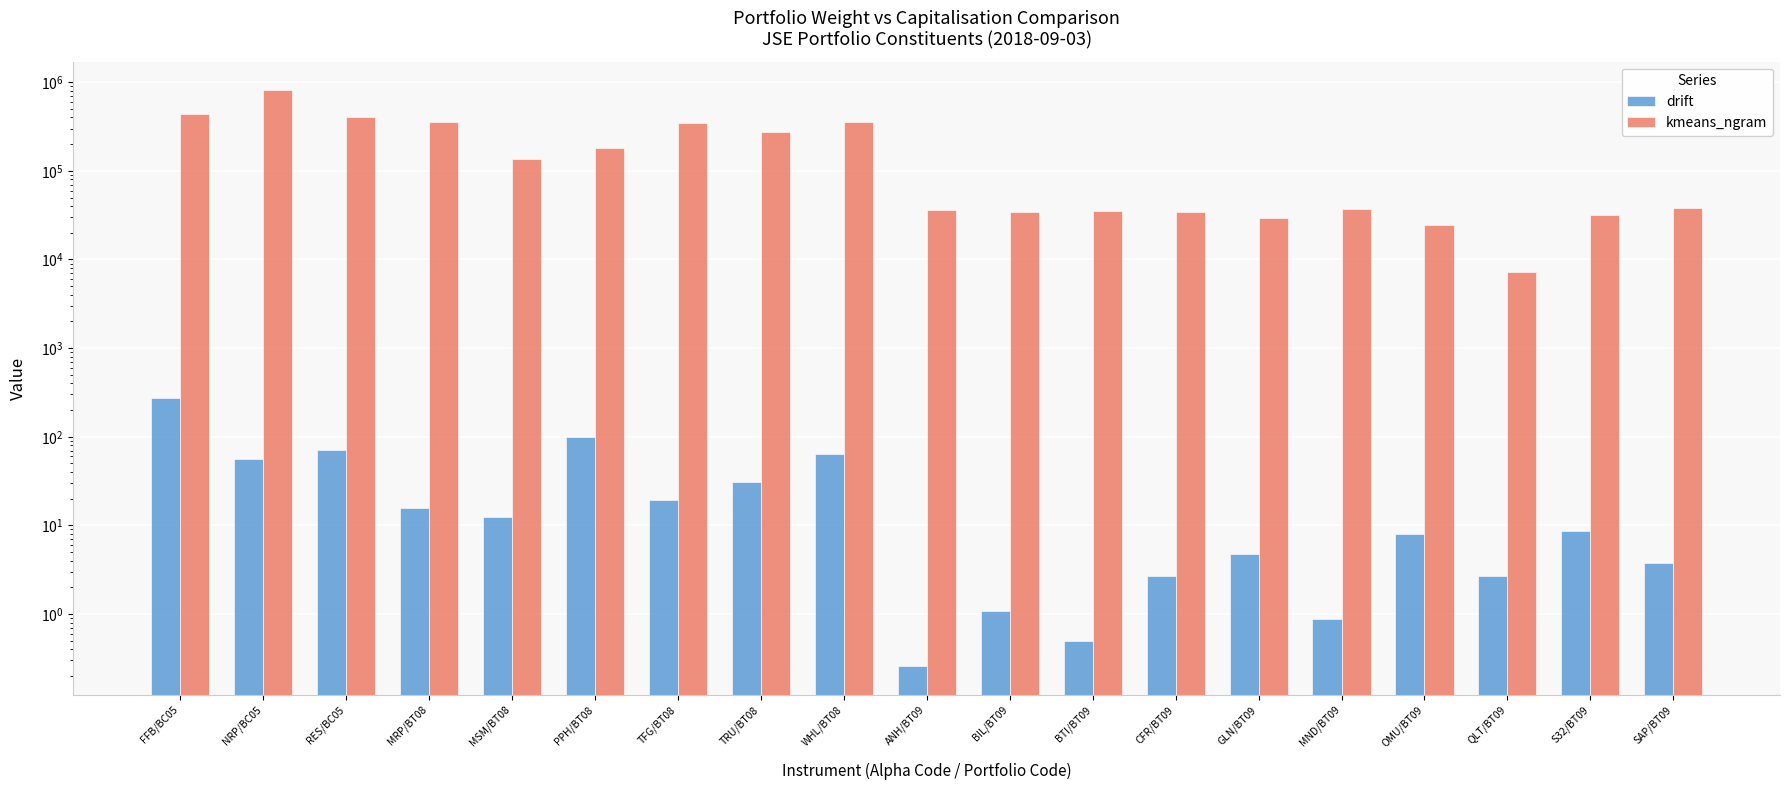

What is the difference between the maximum and second lowest values in the kmeans_ngram series?

782371.9